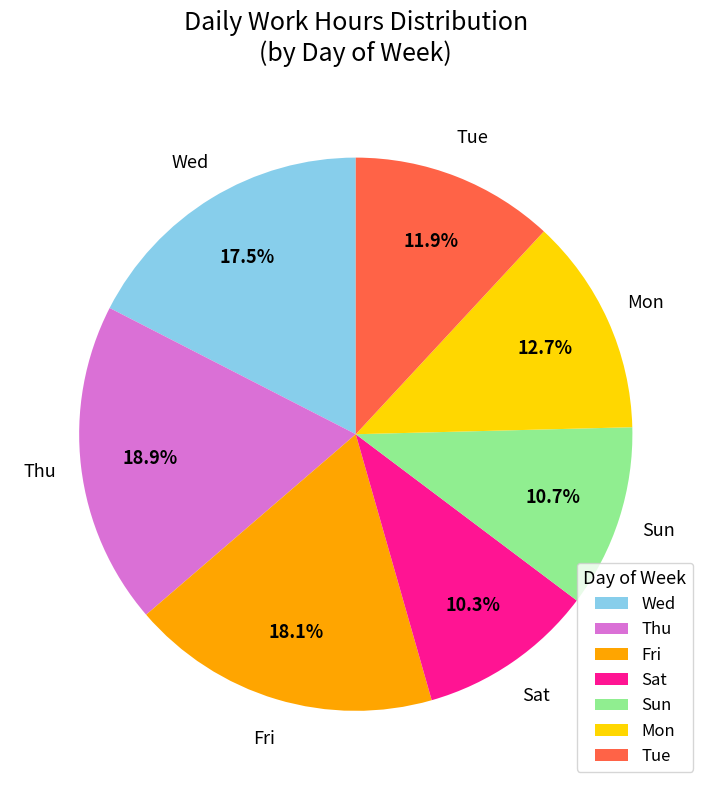

How many segments does this pie chart have?

7